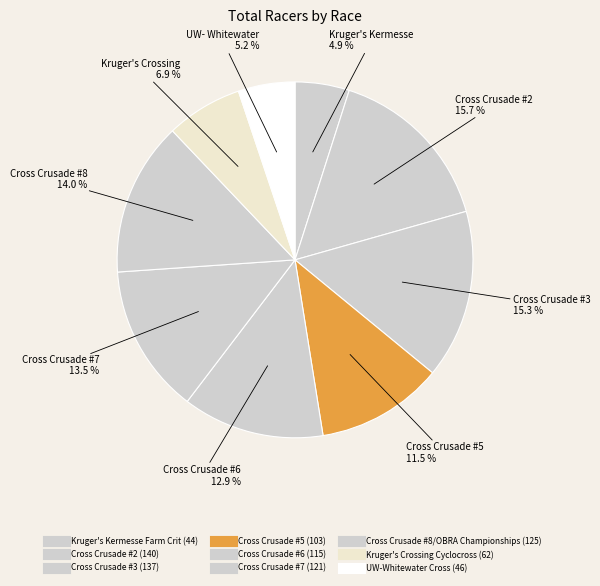

How many segments does this pie chart have?

9